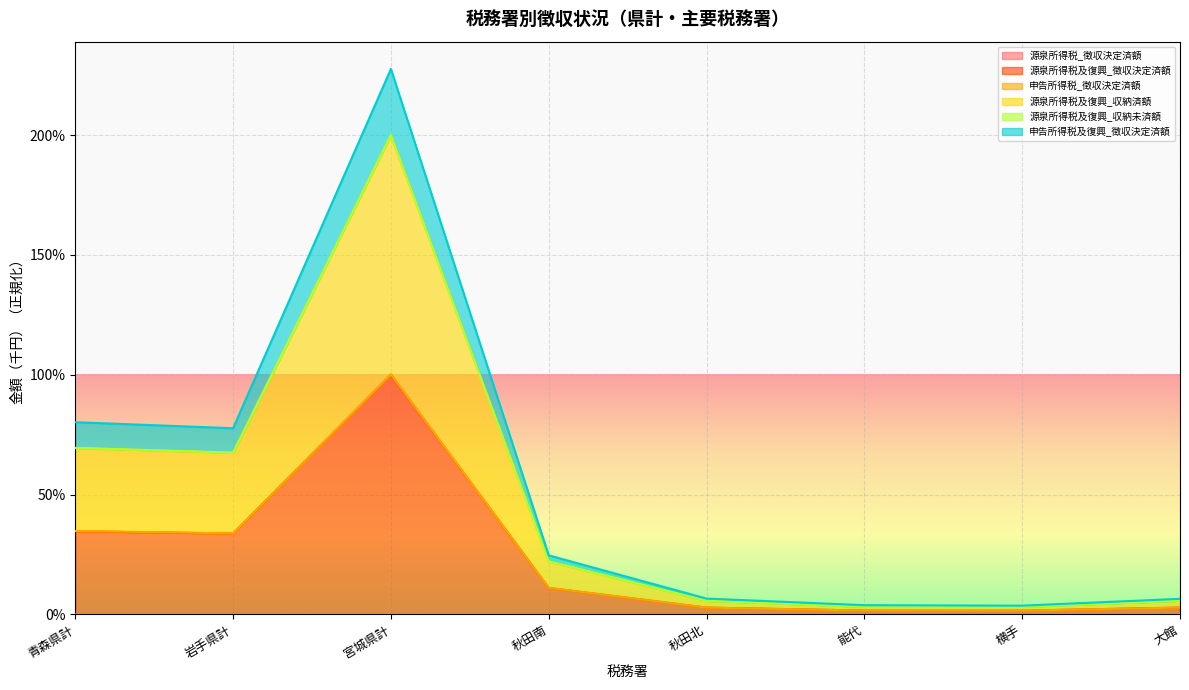

What is the label of the 6th point from the left?

能代